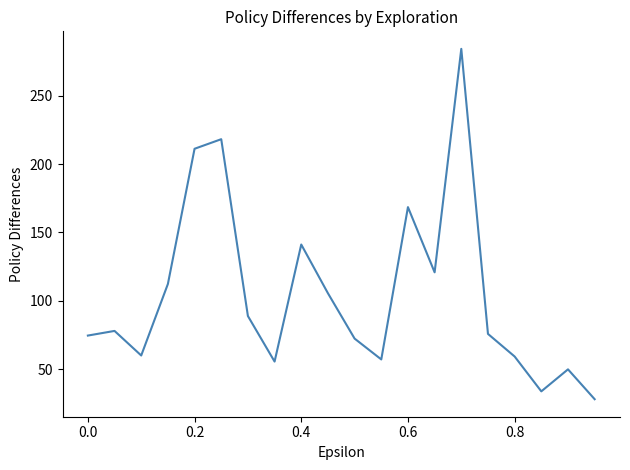

What is the maximum value shown in the chart?

284.4